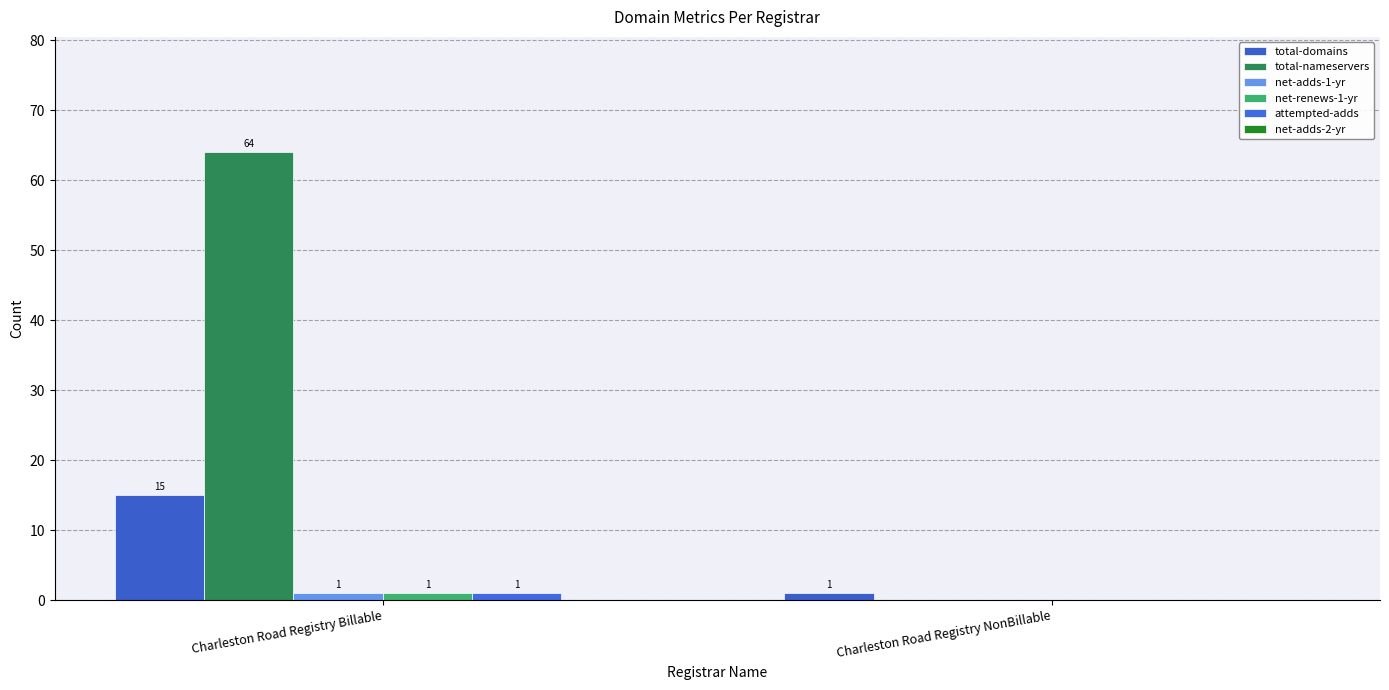

Is it true that total-domains equals 26 at Charleston Road Registry Billable?

False